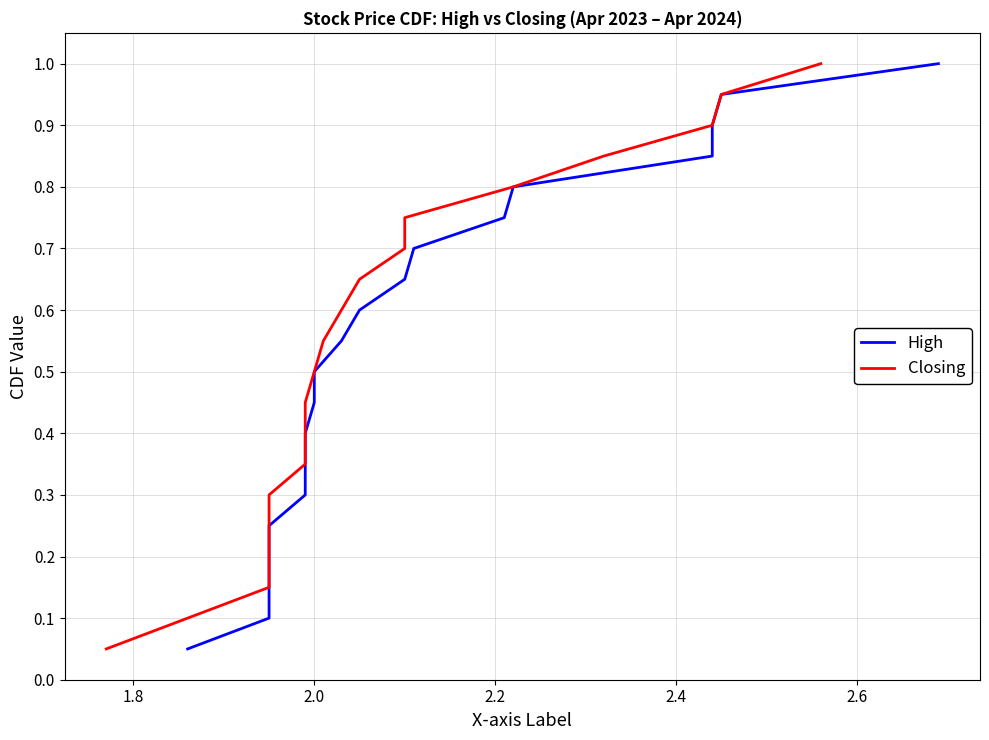

Which series has the largest total across all categories?

High